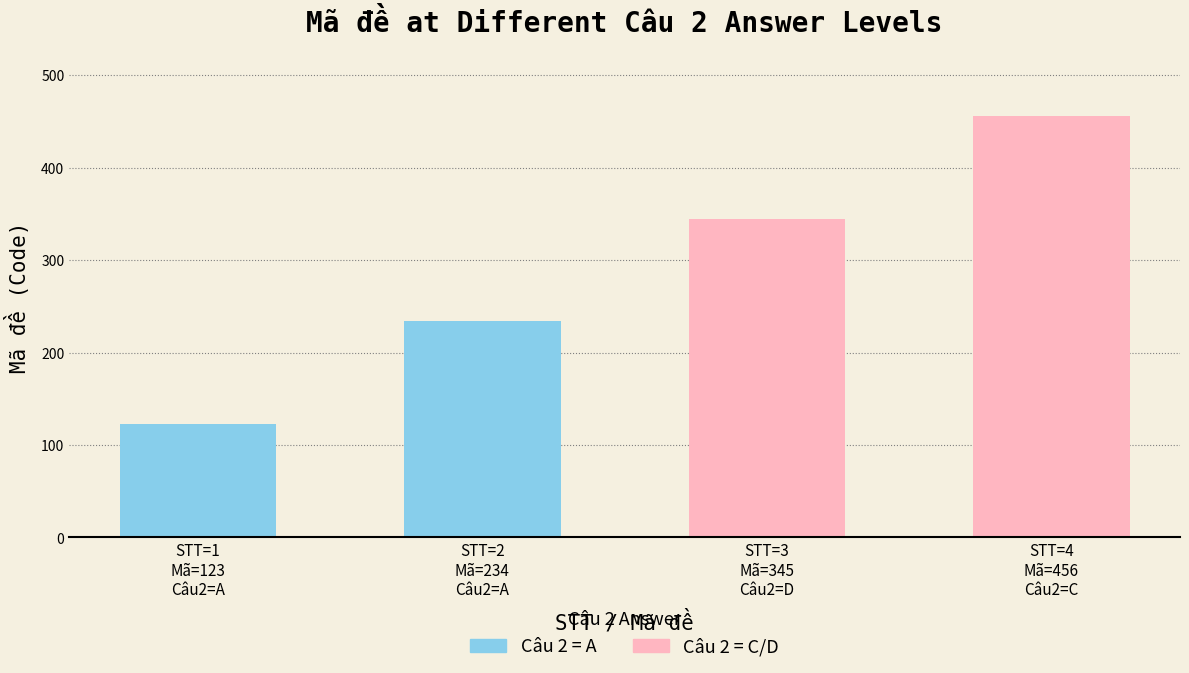

Count the number of categories in the chart.

4